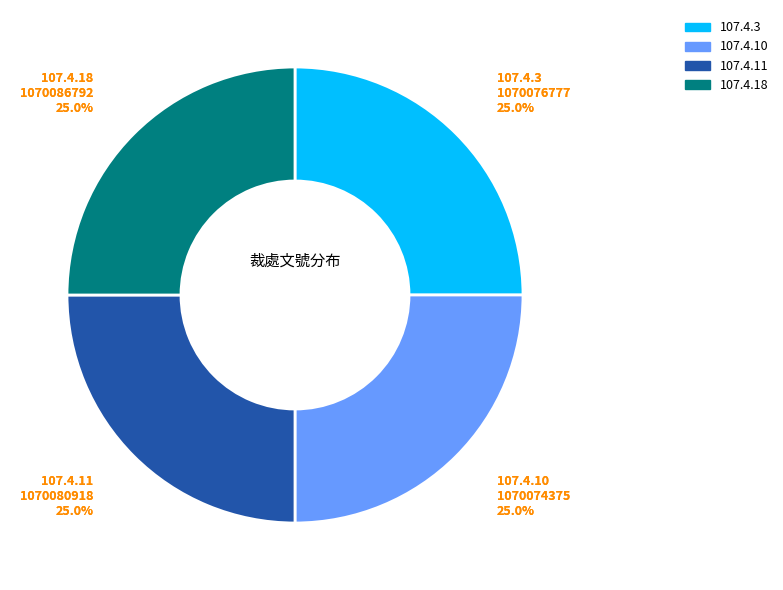

How many slices are in this pie chart?

4